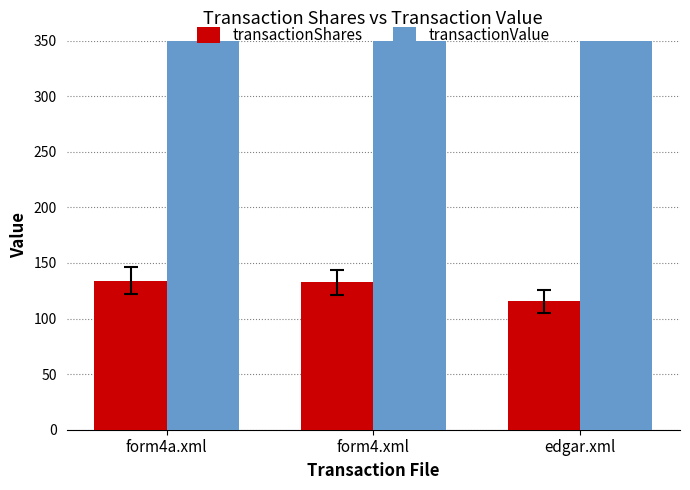

Is the value of transactionShares at form4a.xml greater than the value of transactionValue at form4.xml?

No